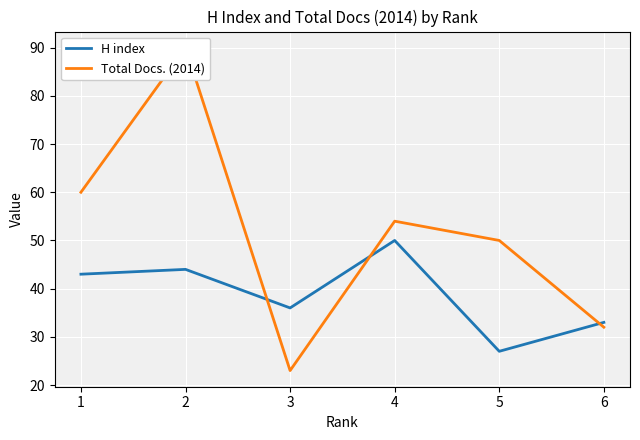

Between 4 and 5, which series saw the biggest shift?

H index